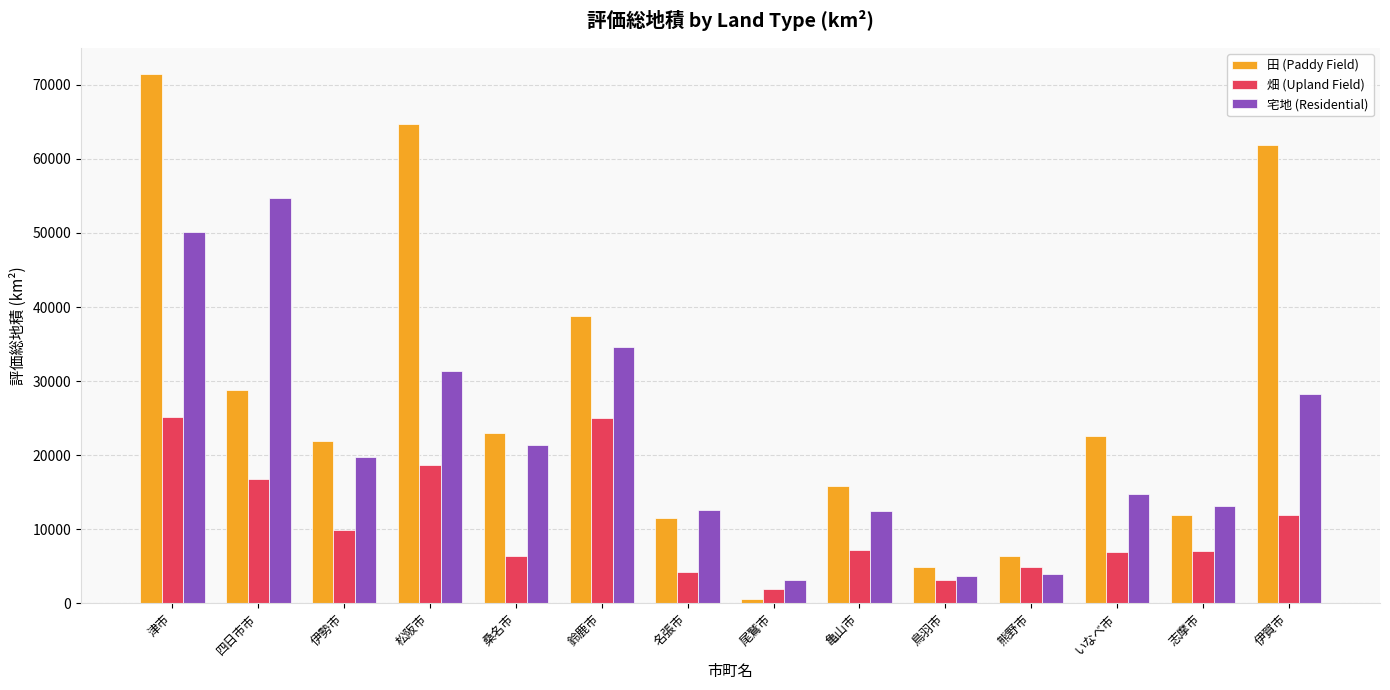

What is the total value across all series at 四日市市?

100234